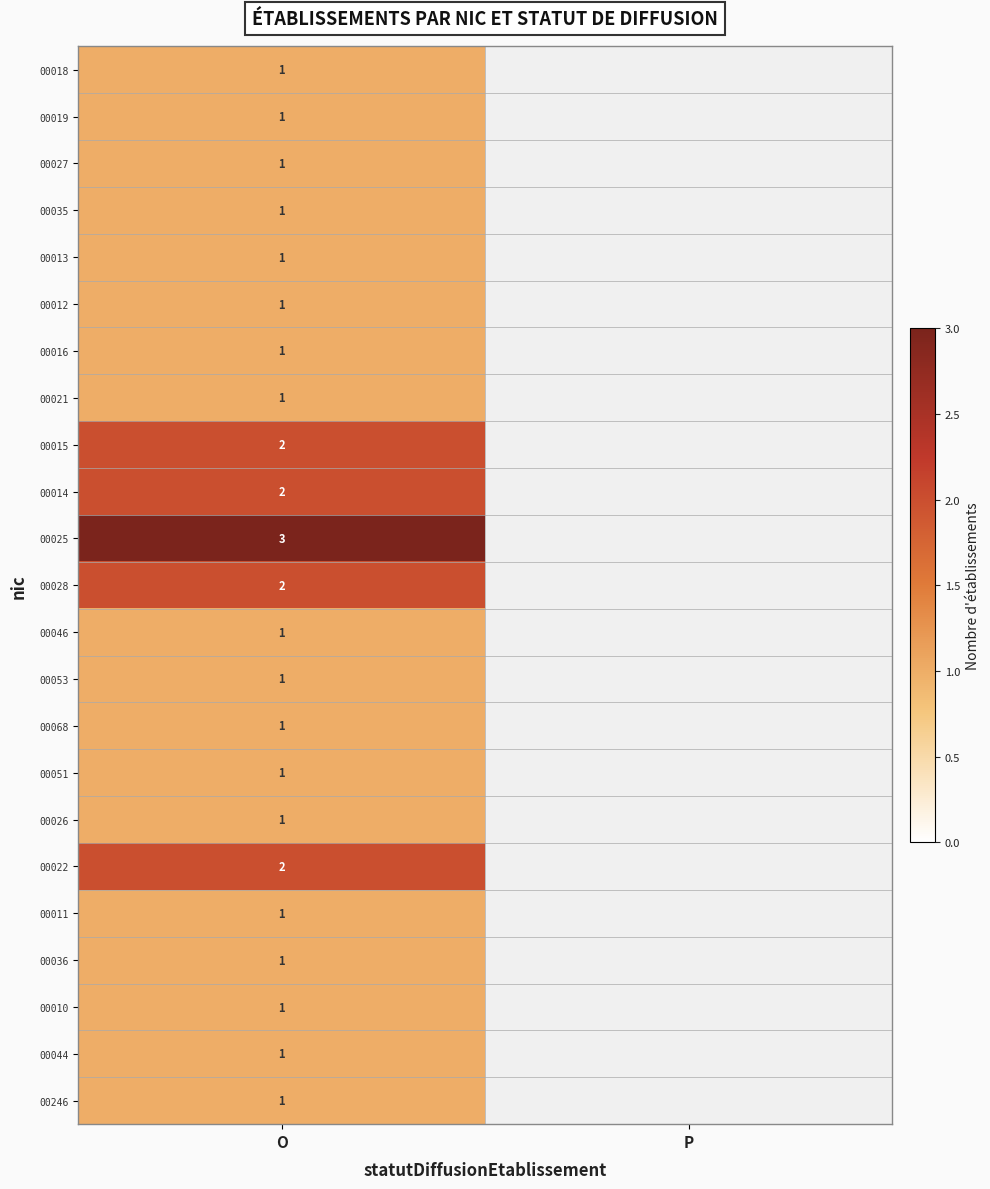

Is it true that 00027 equals 1 at O?

True